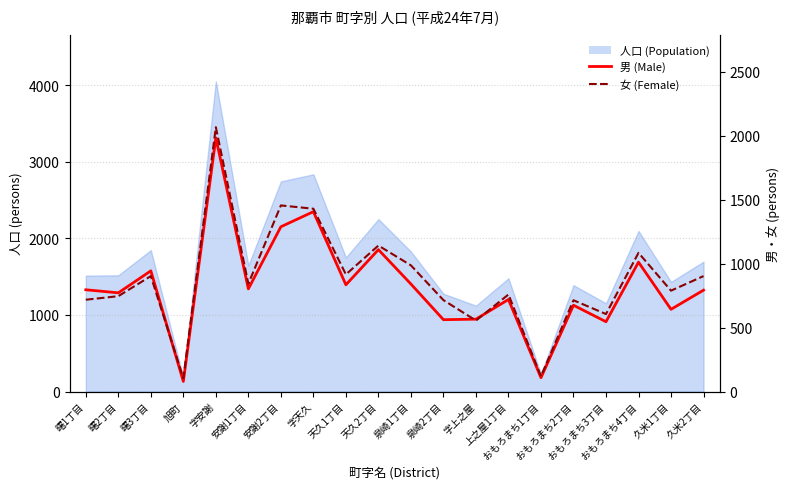

List the labels in order of 男 (Male) value, largest first.

字安謝, 字天久, 安謝2丁目, 天久2丁目, おもろまち4丁目, 曙3丁目, 泉崎1丁目, 天久1丁目, 安謝1丁目, 曙1丁目, 久米2丁目, 曙2丁目, 上之屋1丁目, おもろまち2丁目, 久米1丁目, 字上之屋, 泉崎2丁目, おもろまち3丁目, おもろまち1丁目, 旭町